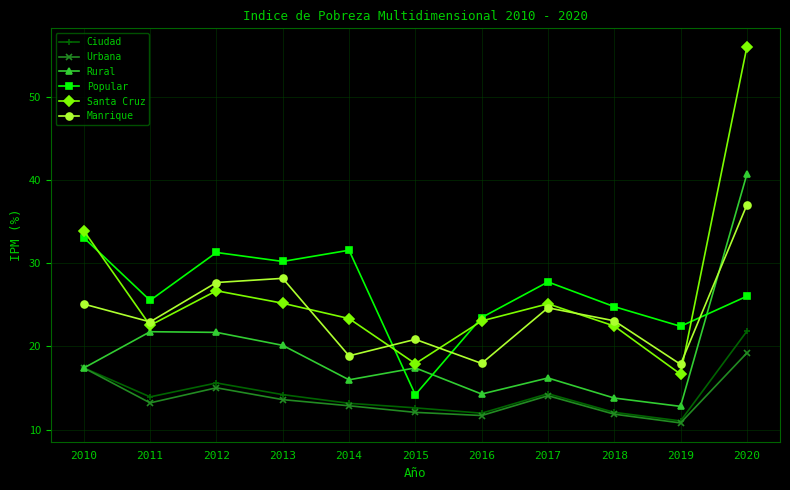

Which series has the largest range (max minus min)?

Santa Cruz